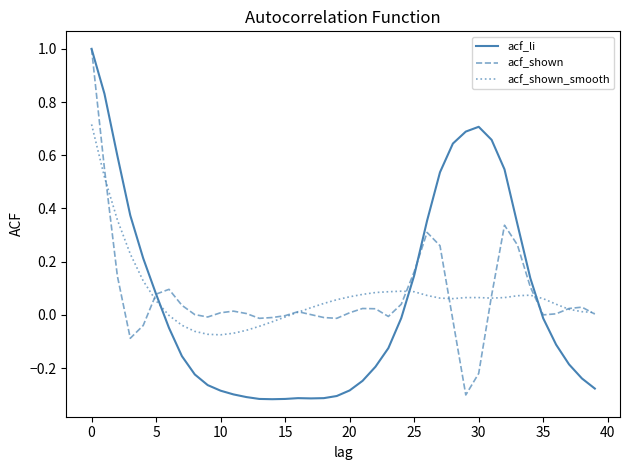

Which series has the largest range (max minus min)?

acf_li